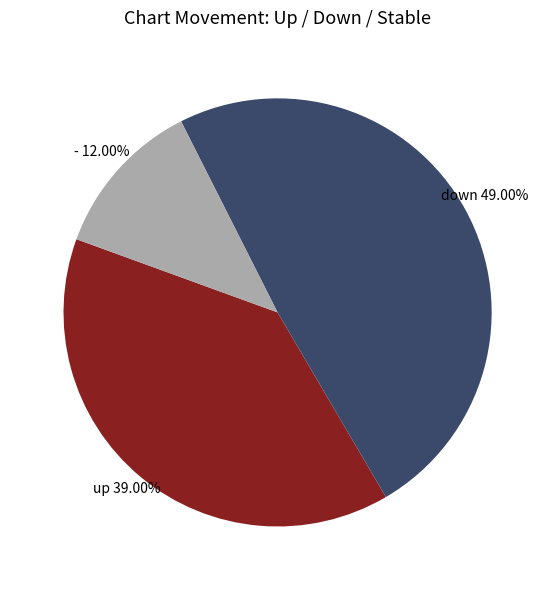

Does any single category account for the majority?

No